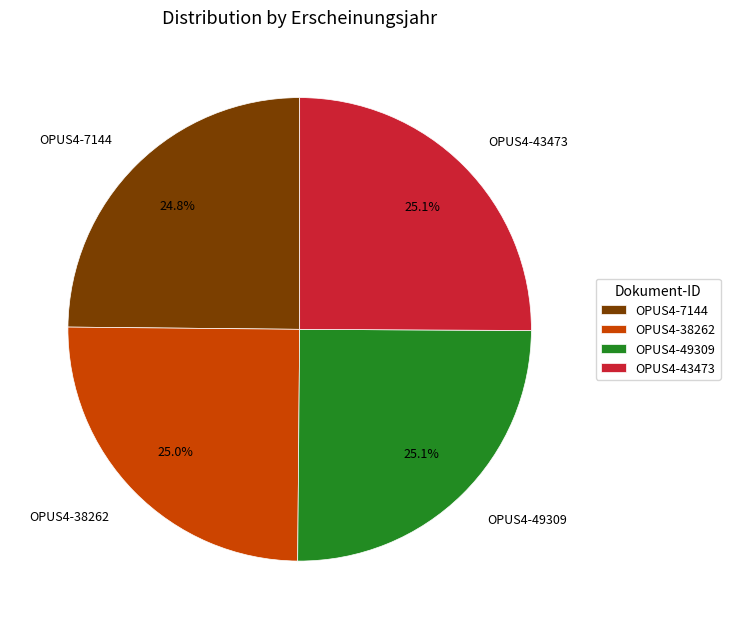

To the nearest percent, what portion does OPUS4-43473 represent?

25%